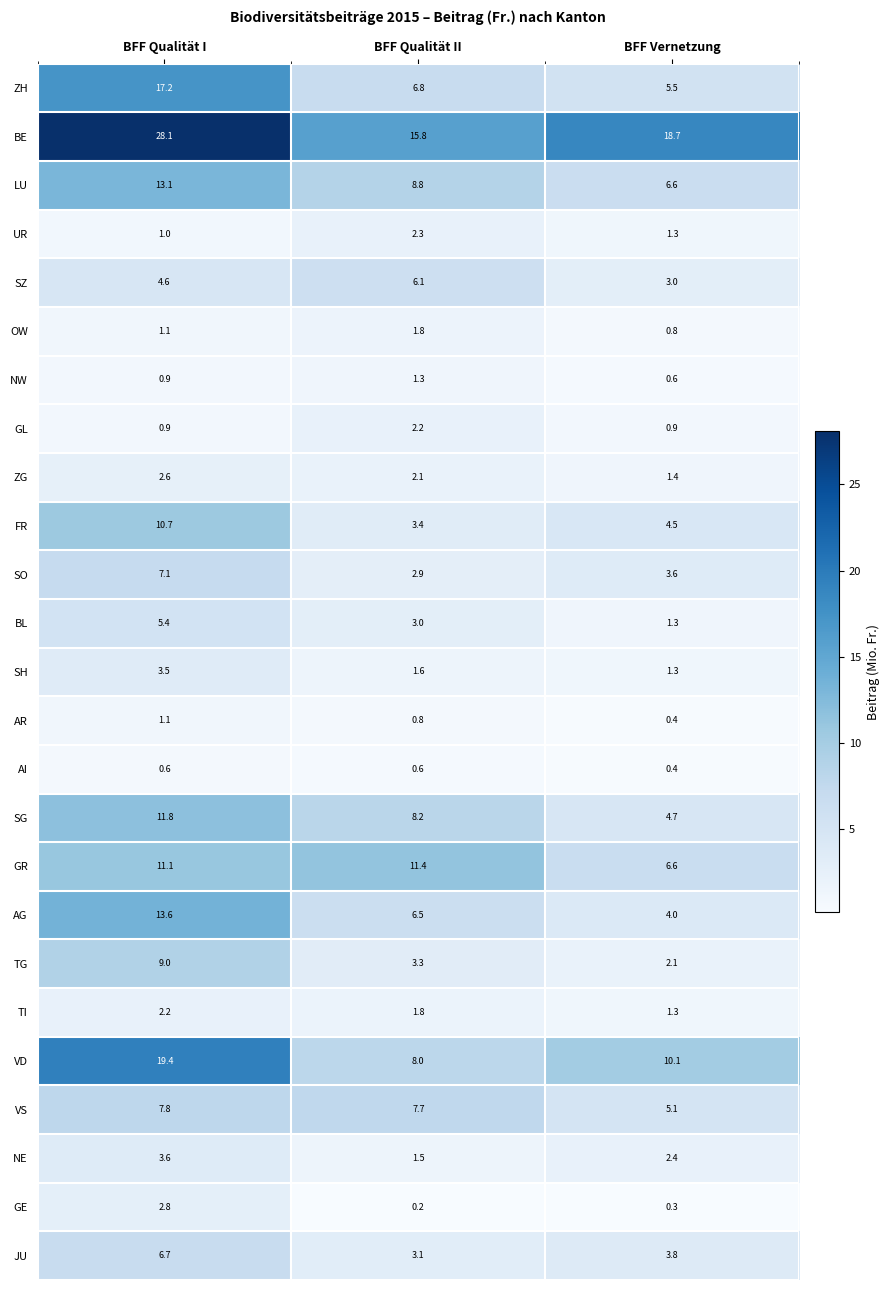

What is the approximate value of VS at BFF Qualität I?

7.8